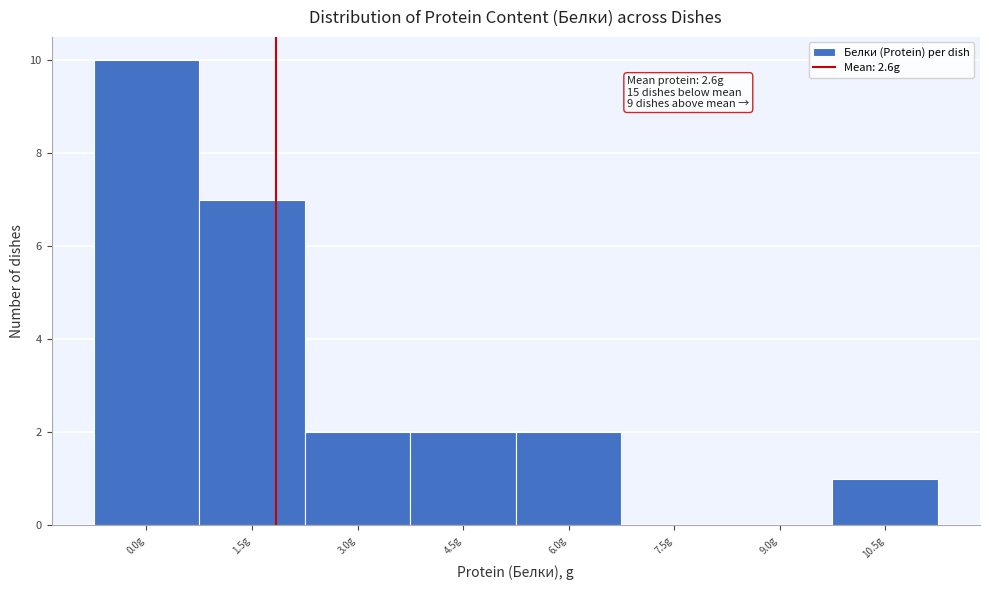

Reading left to right, list all the values displayed in this chart.

0.0g=10	1.5g=7	3.0g=2	4.5g=2	6.0g=2	7.5g=0	9.0g=0	10.5g=1